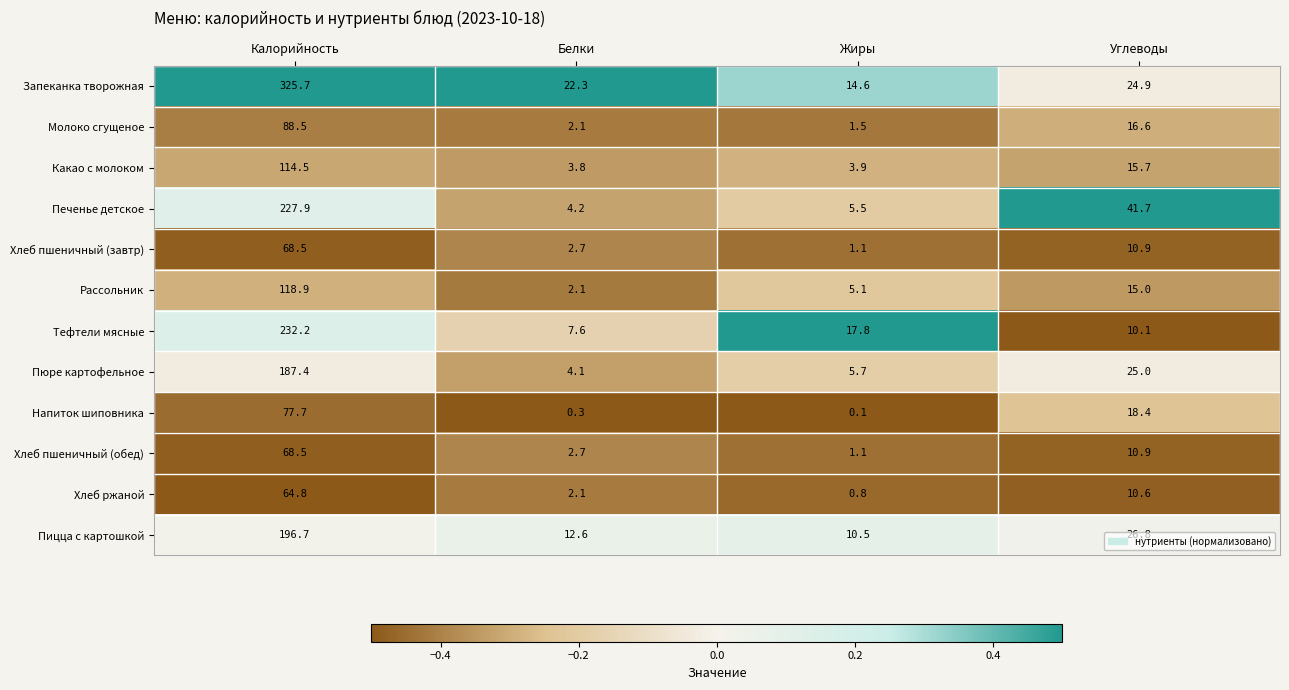

At which label is Молоко сгущеное closest to 45?

Углеводы